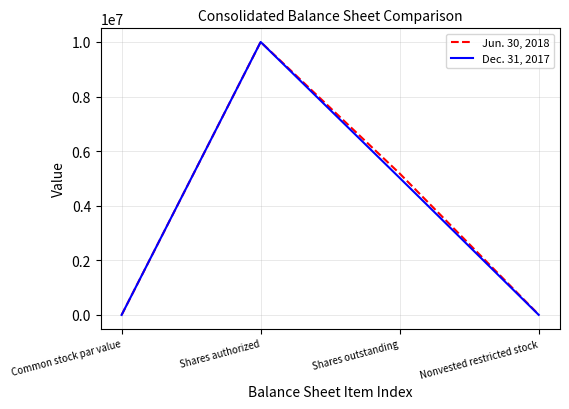

True or false: Jun. 30, 2018 has a value of 10000000 at Shares authorized.

True